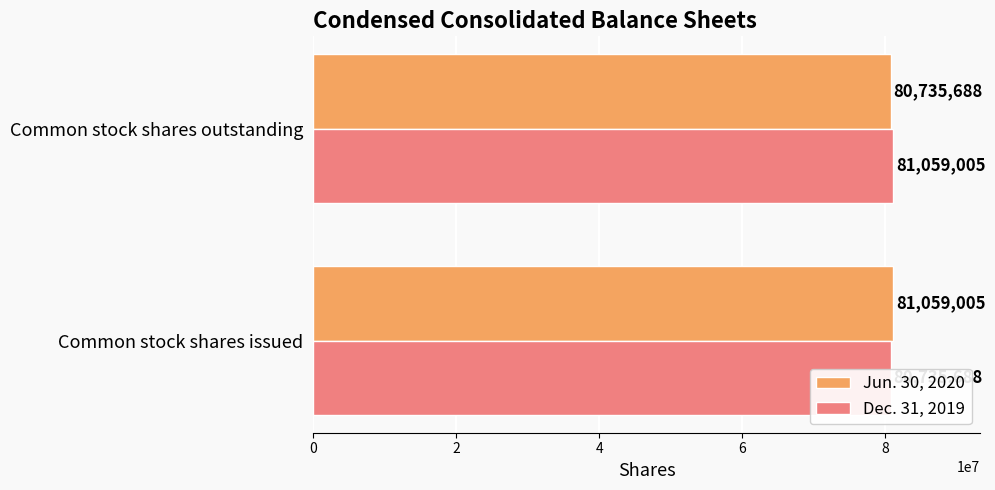

How many distinct data groups are displayed?

2